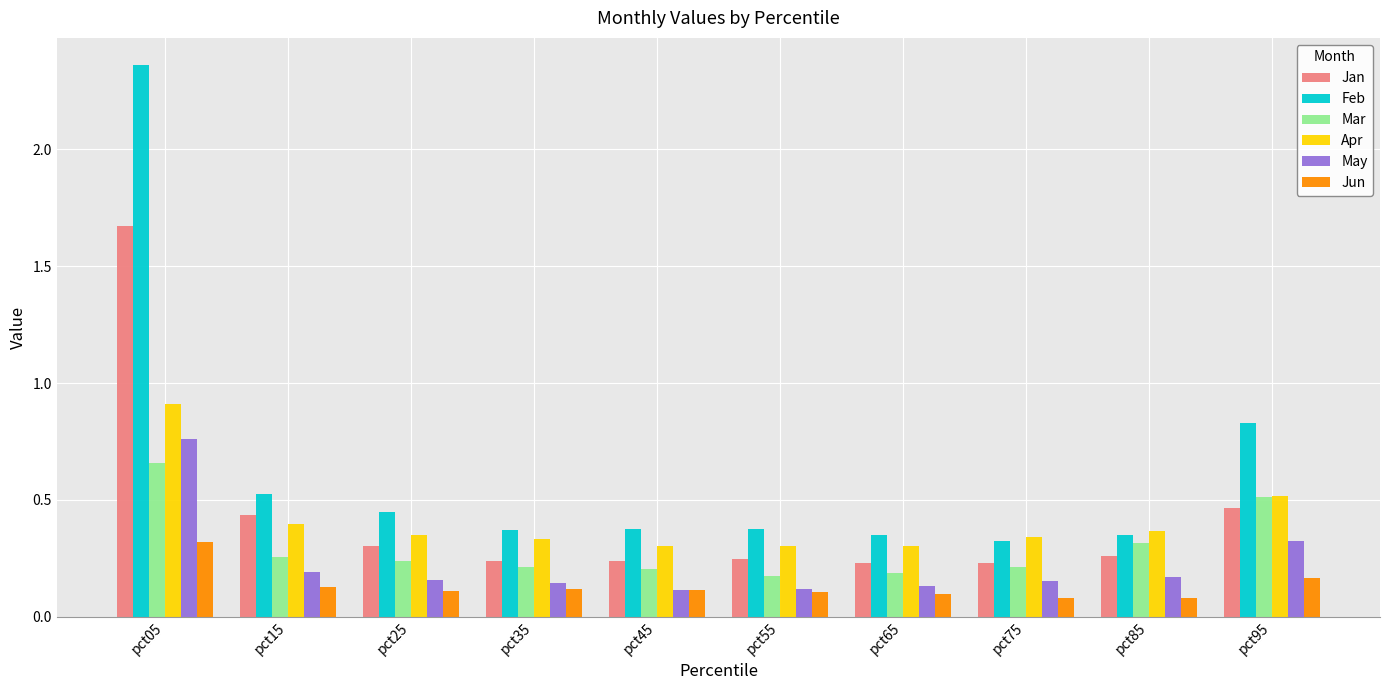

The Jan series shows 0.5 at pct25. True or false?

False